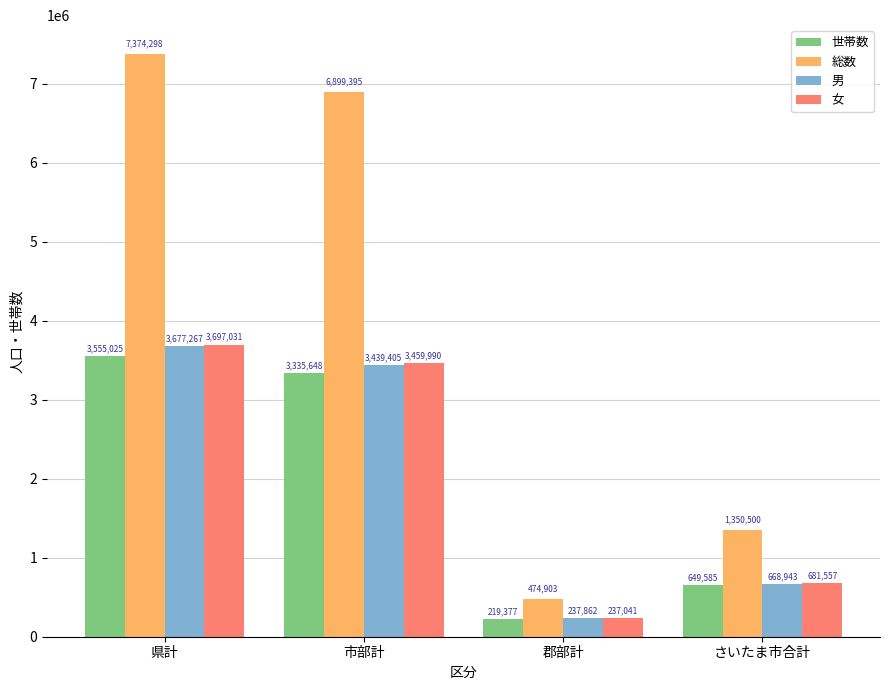

The 世帯数 series shows 3555025 at 県計. True or false?

True